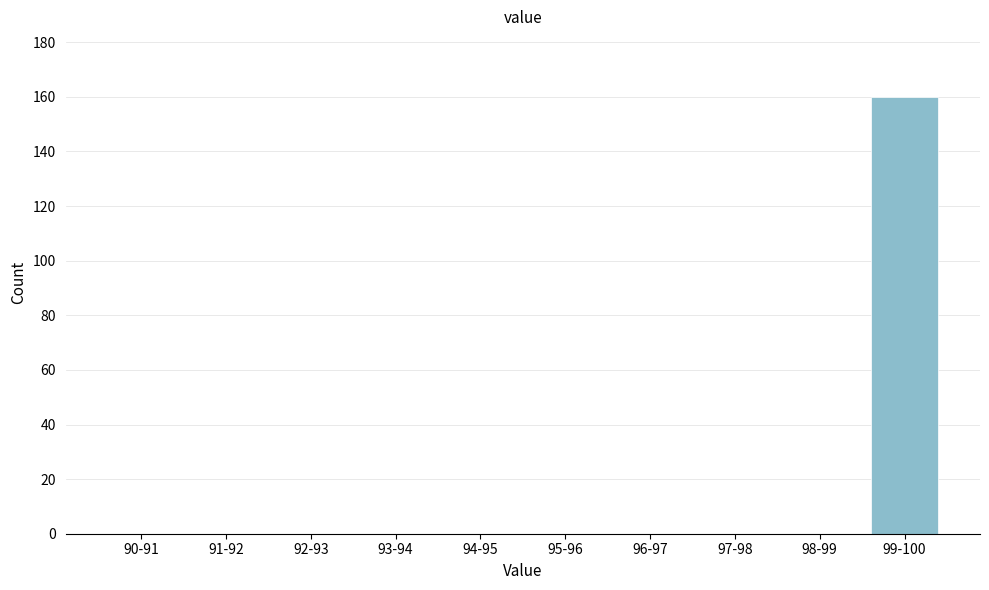

Reading left to right, list all the values displayed in this chart.

90-91=0	91-92=0	92-93=0	93-94=0	94-95=0	95-96=0	96-97=0	97-98=0	98-99=0	99-100=160